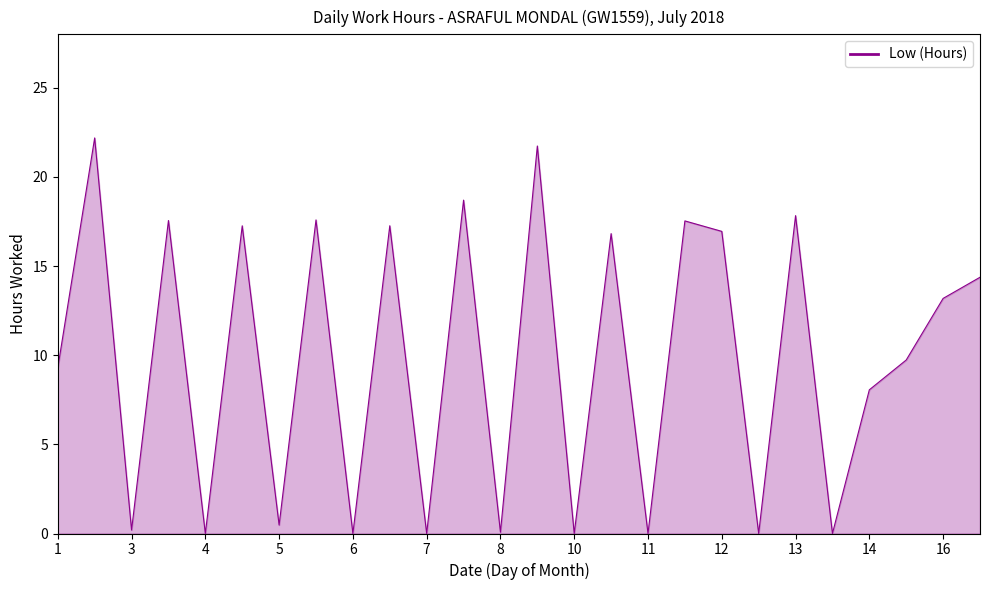

What is the difference between the maximum and minimum values?

22.2